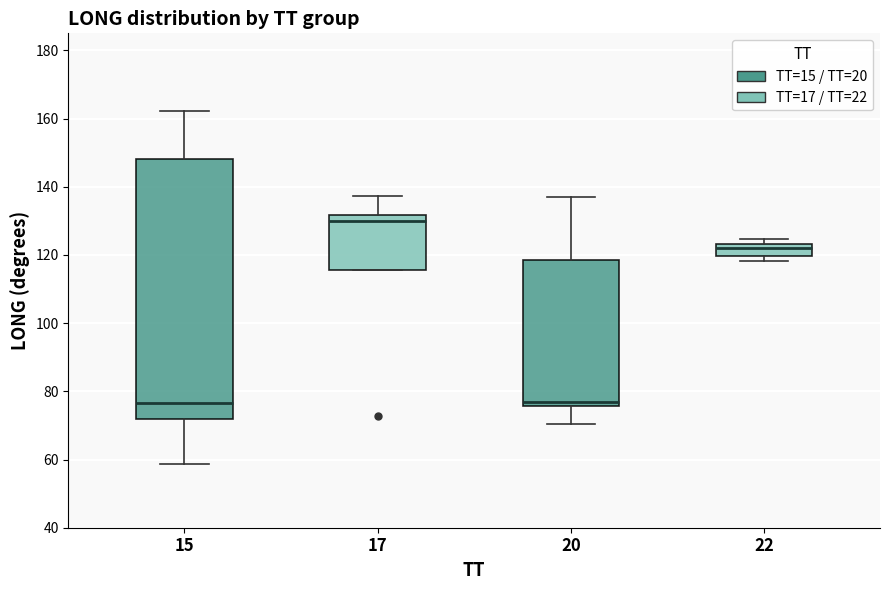

Reading left to right, transcribe this box plot: for each box, give where its median line is, the range the box spans, and where its two whiskers end, as read against the y-axis. The values are not printed on the chart, so give them approximately, as read against the axis.

15: median 76, box 72 to 148, whiskers 58 to 162
17: median 130, box 116 to 132, whiskers 116 to 138
20: median 78, box 76 to 118, whiskers 70 to 136
22: median 122, box 120 to 124, whiskers 118 to 124 (just above the box's upper edge)